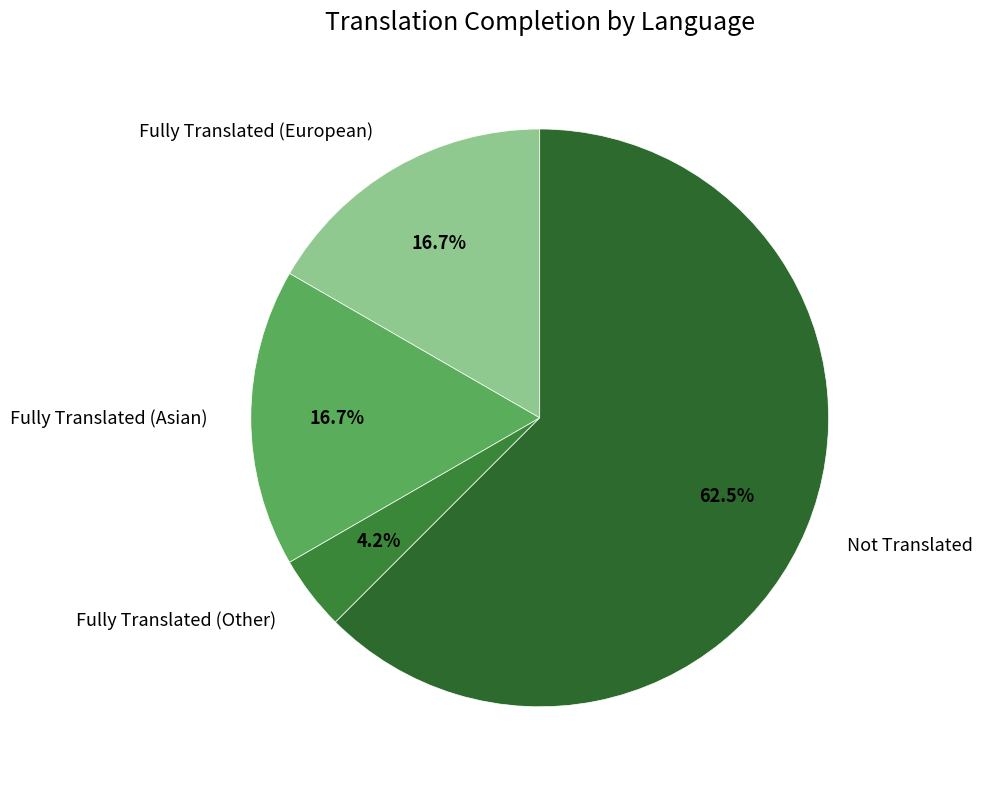

Which category has the biggest portion of the pie?

Not Translated